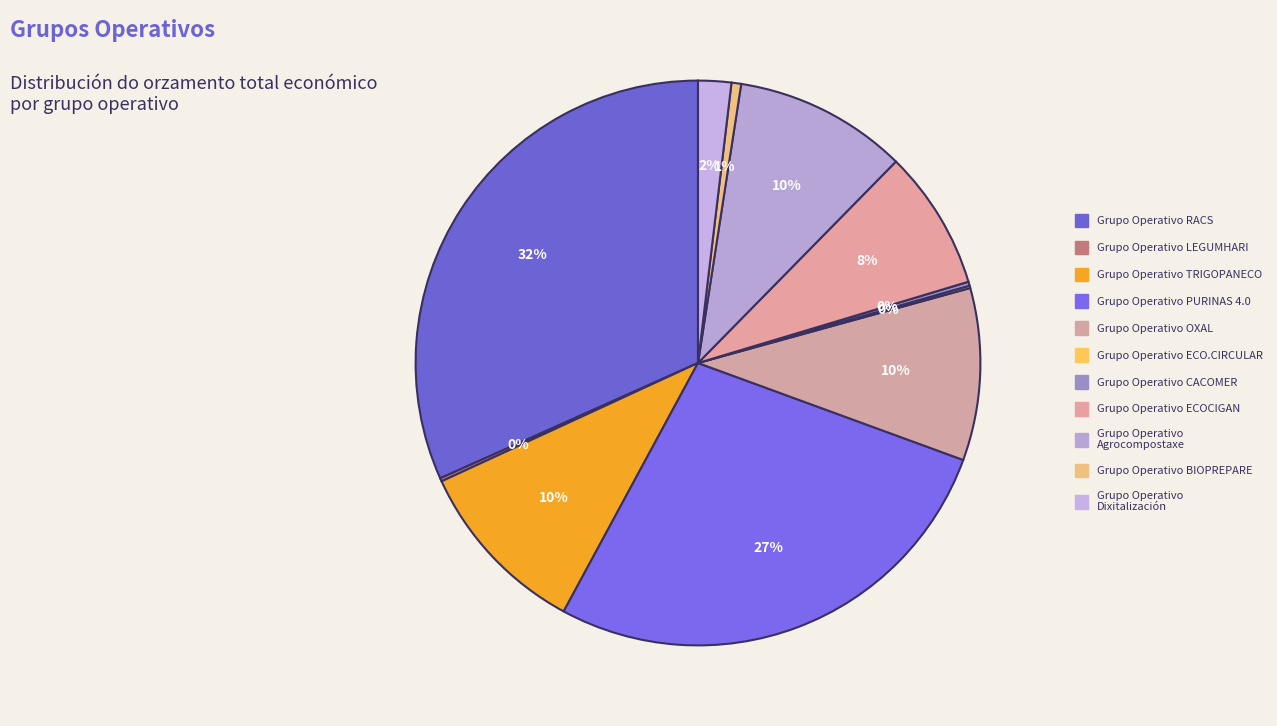

What is the largest slice in the pie chart?

RACS